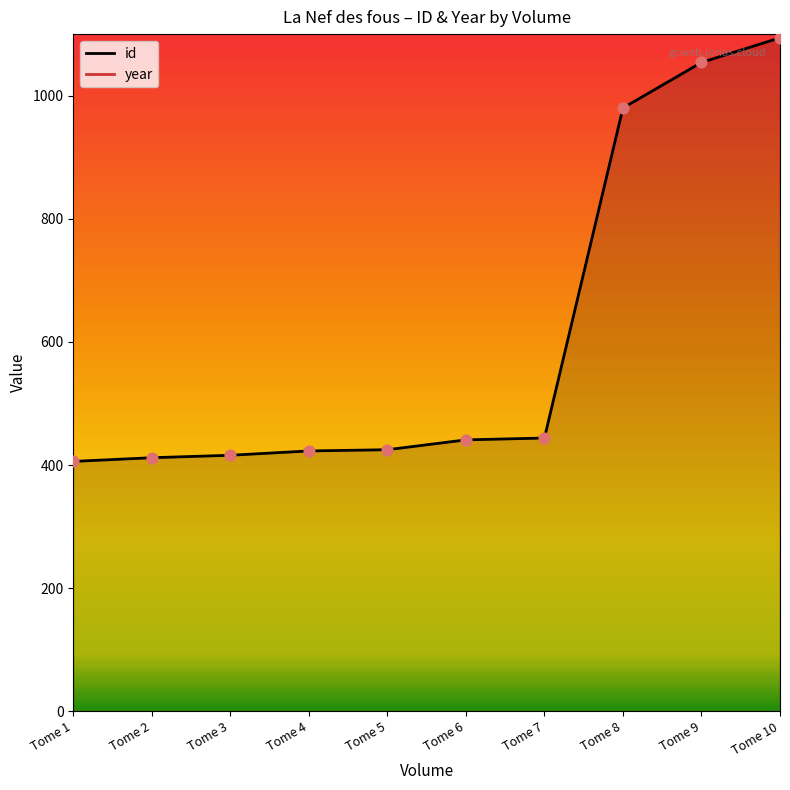

At how many categories does at least one series exceed 786?

10